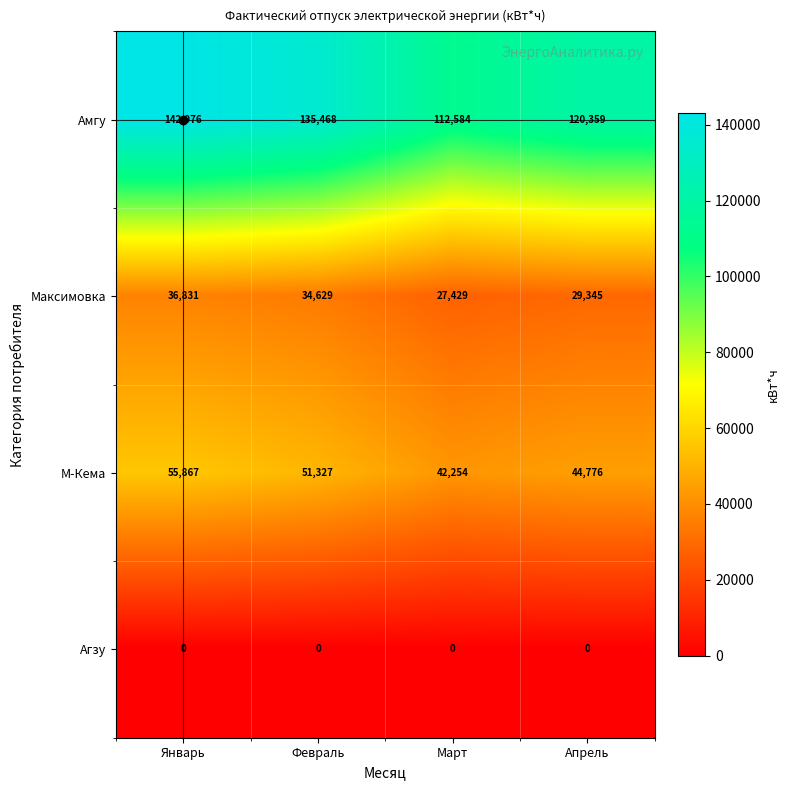

At which category is the sum across all series the highest?

Январь